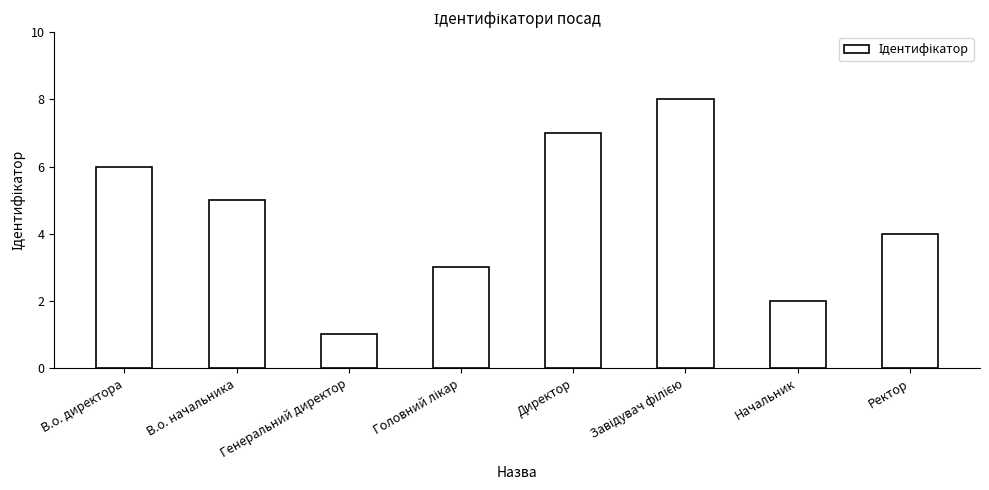

Which category has the lowest value across all series?

Генеральний директор